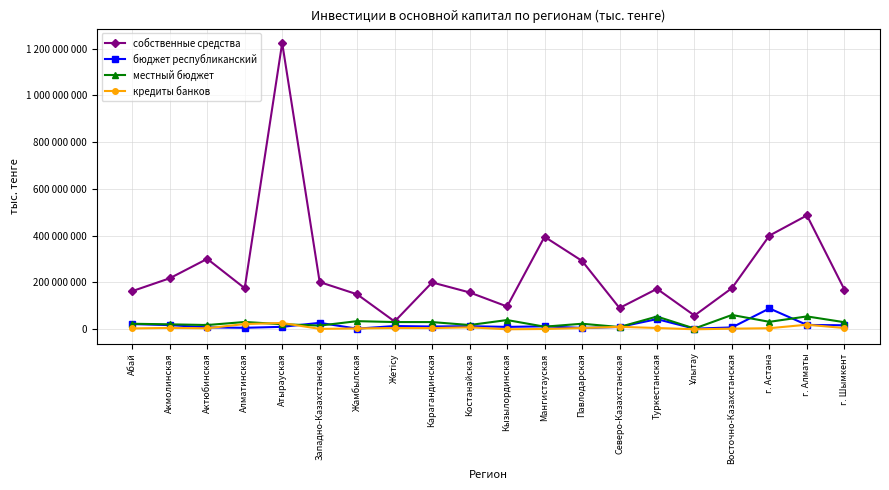

True or false: местный бюджет has more than 0 points higher than both neighbors.

True